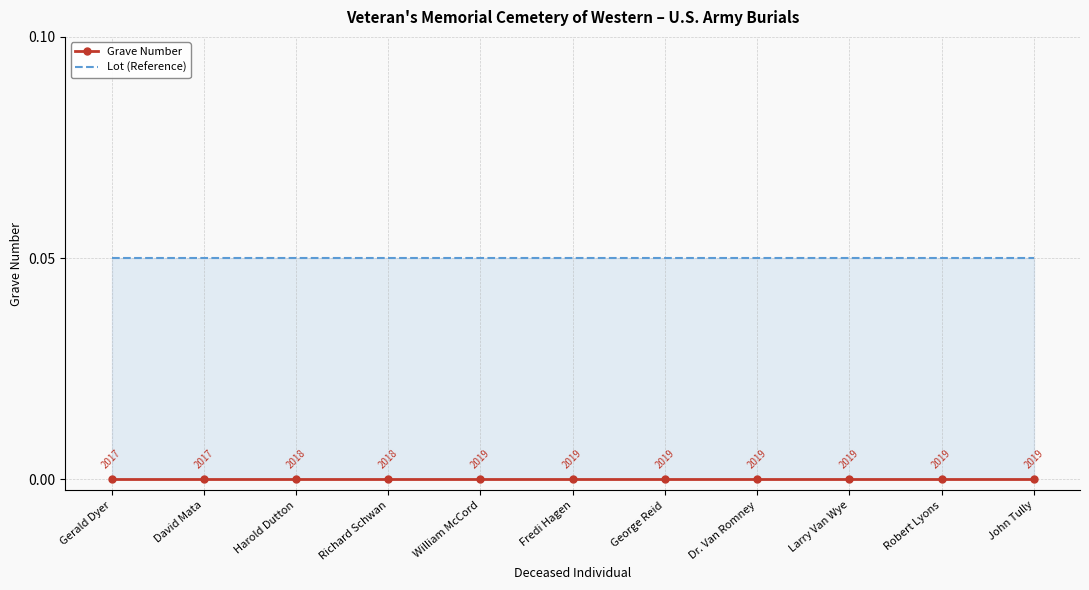

How many distinct data groups are displayed?

2